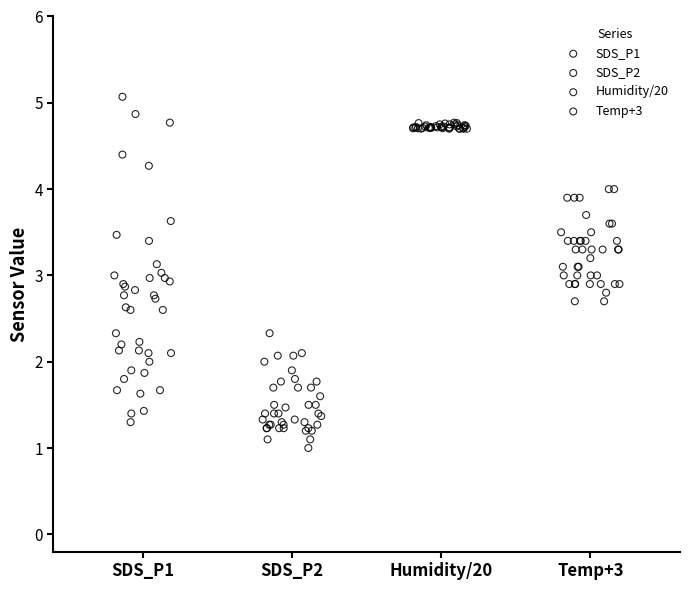

Which series reaches the maximum Y coordinate?

SDS_P1